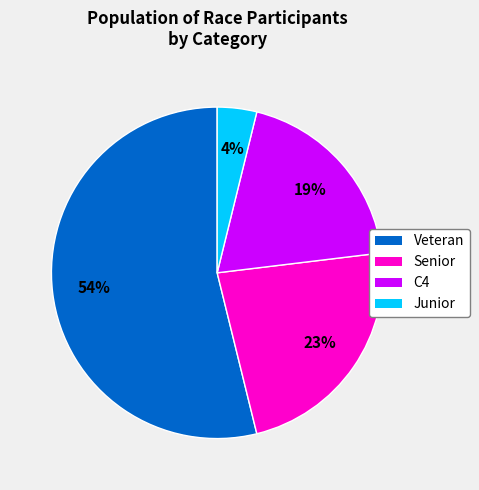

Which slice is the largest?

Veteran